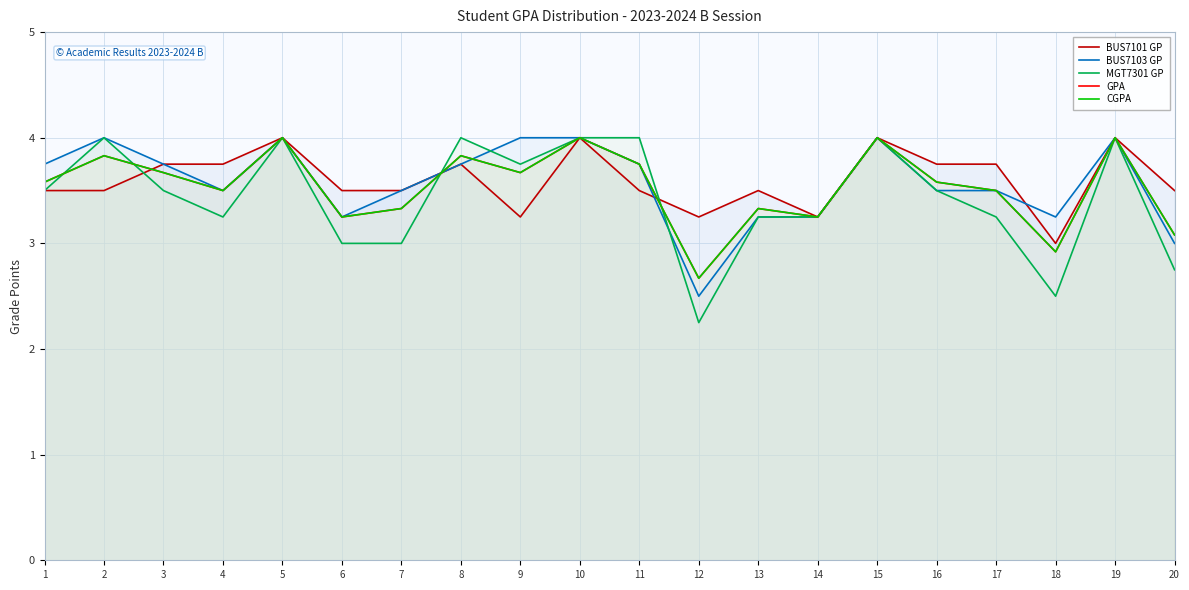

Where do BUS7101 GP and GPA first cross each other?

2 and 3